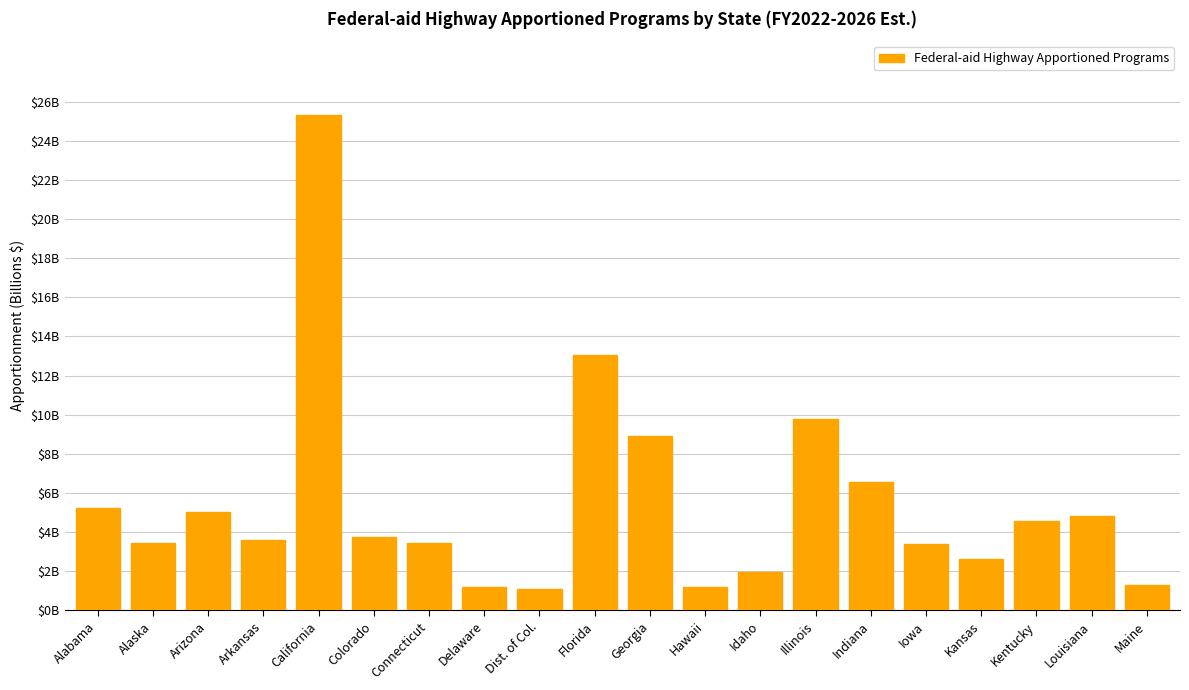

What is the sum of all values?

110.2